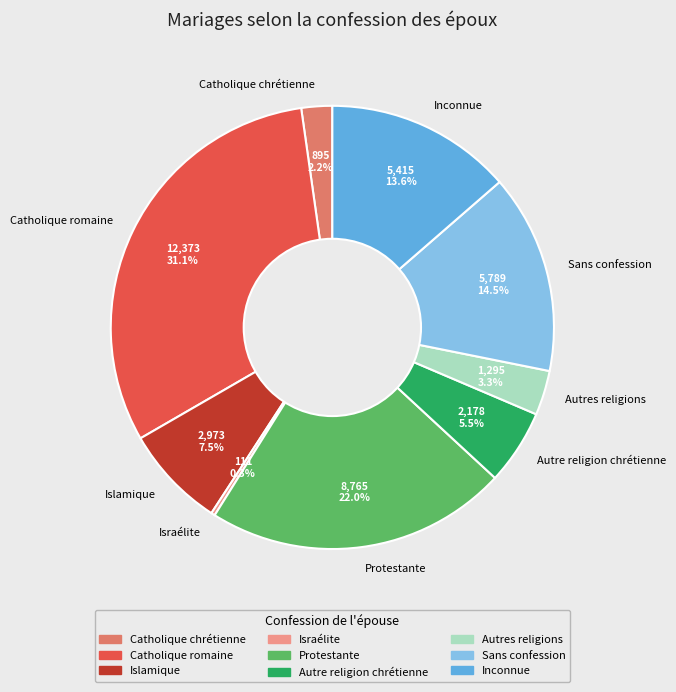

Rank the categories by value from highest to lowest.

Catholique romaine, Protestante, Sans confession, Inconnue, Islamique, Autre religion chrétienne, Autres religions, Catholique chrétienne, Israélite